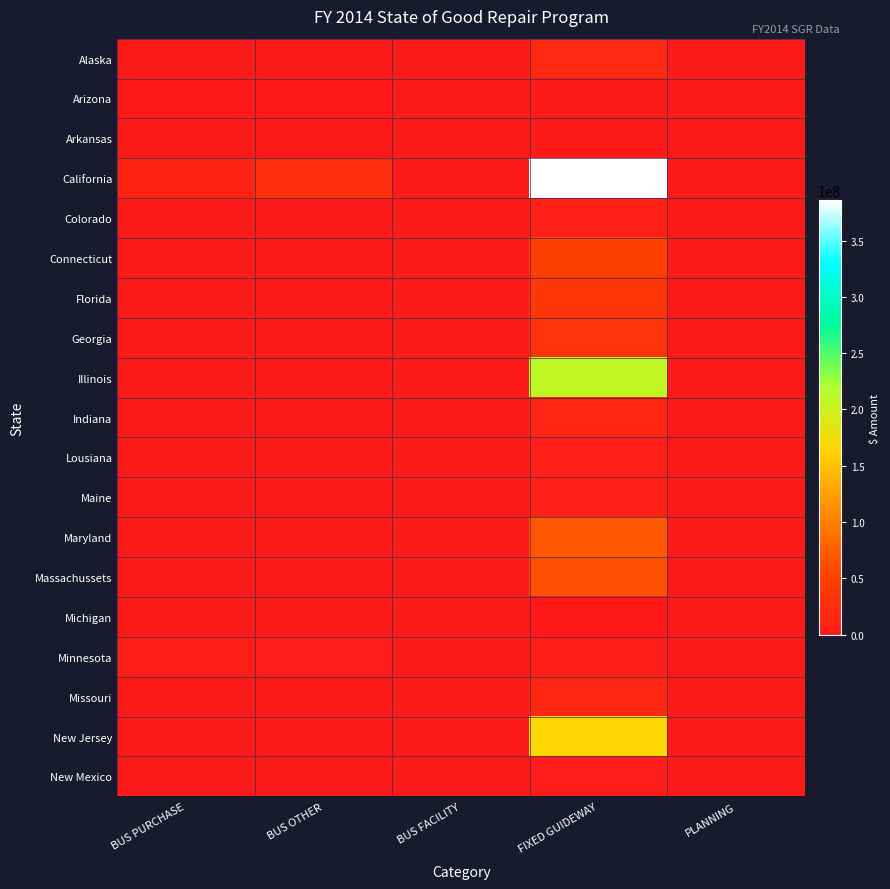

What is the spread (max minus min) of values at BUS PURCHASE?

12677488